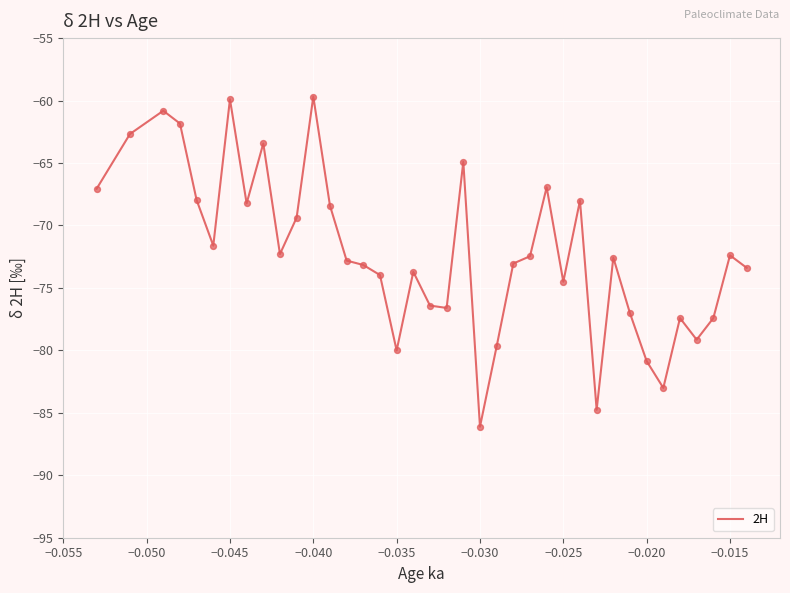

What is the difference between the maximum and minimum values?

26.4